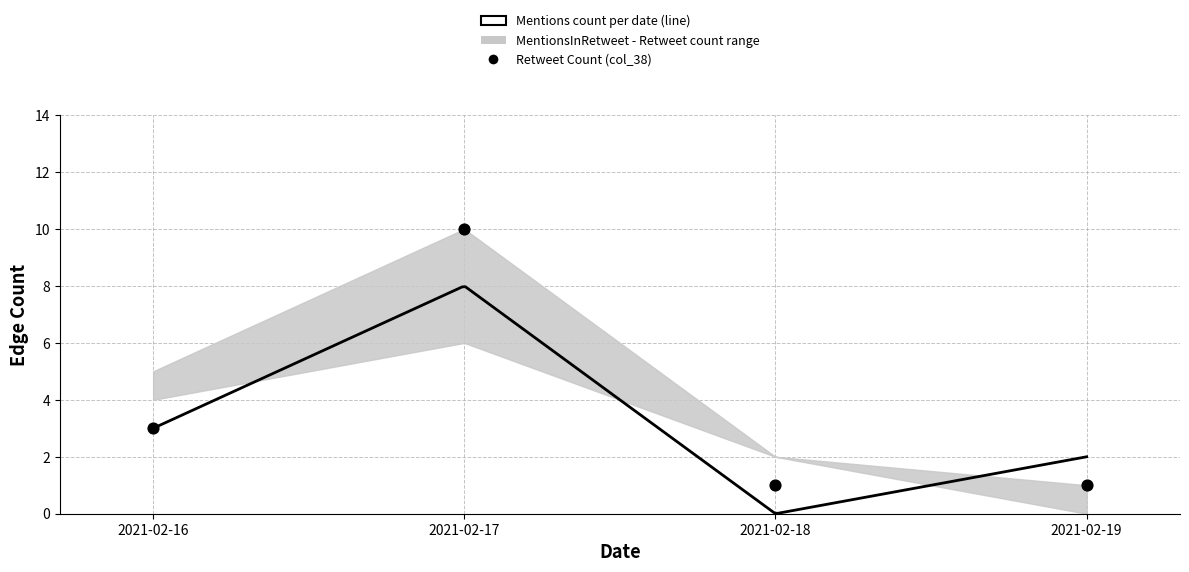

Which series has the widest spread of Y values?

MentionsInRetweet